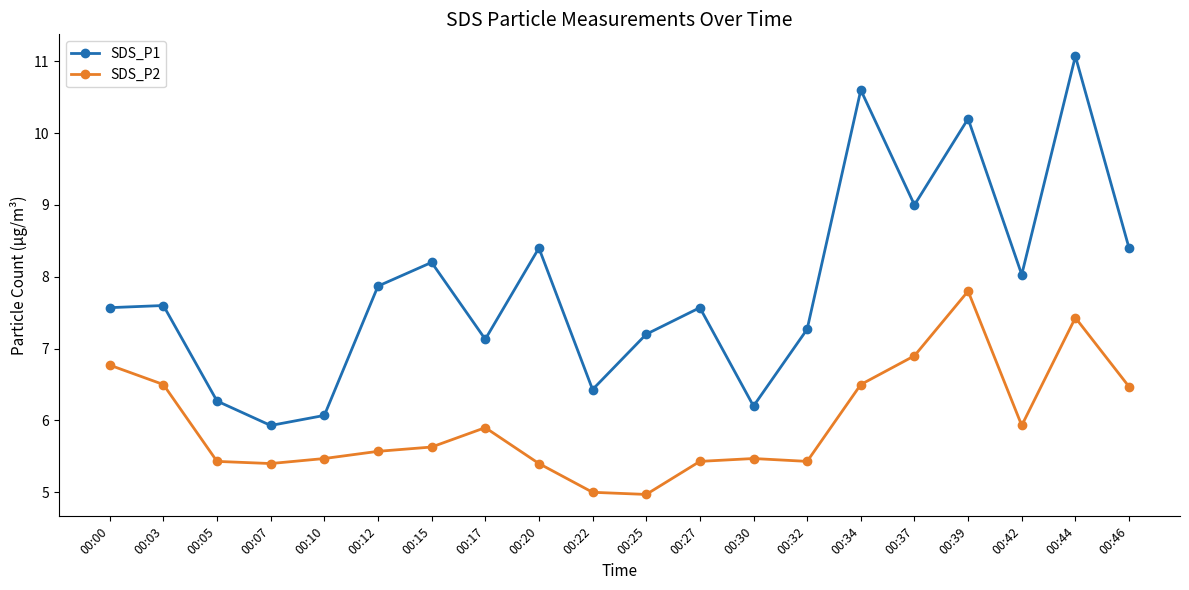

True or false: SDS_P2 and SDS_P1 intersect in this chart.

False